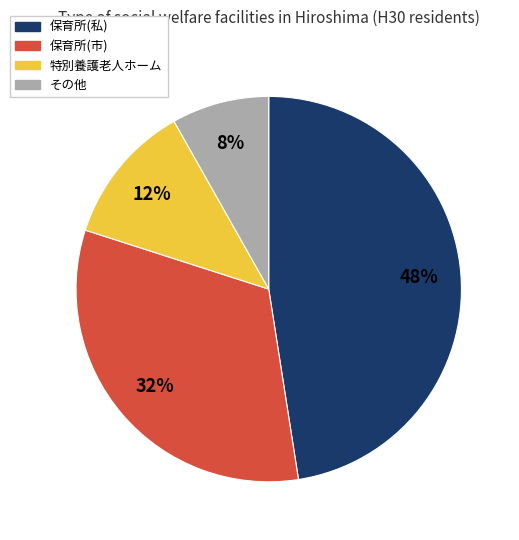

Approximately how many times larger is the value at 特別養護老人ホーム compared to 保育所(市)?

0.4